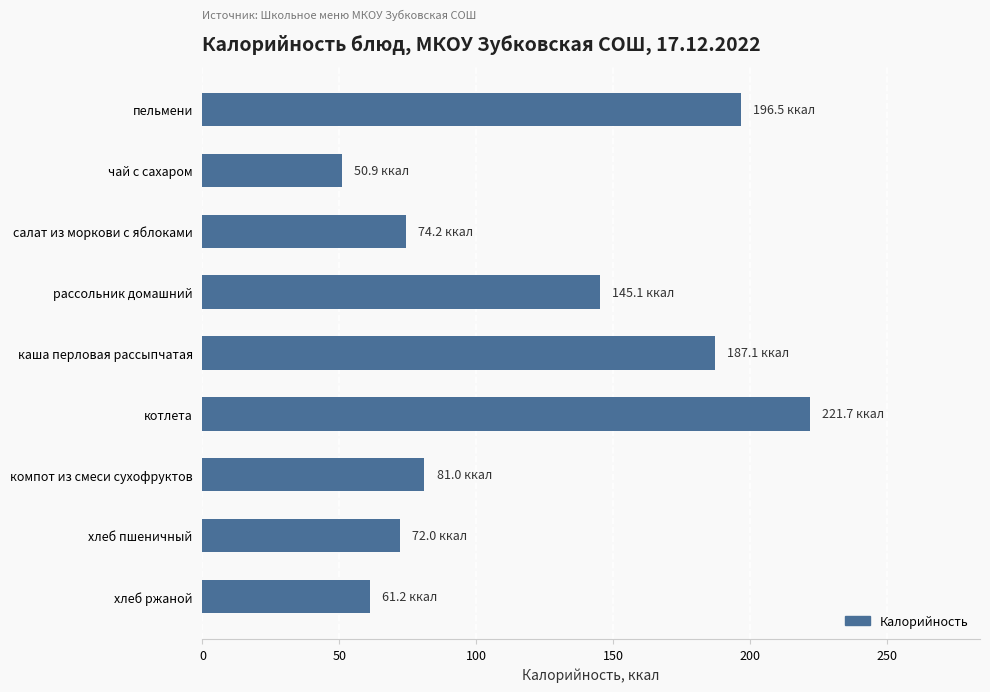

What is the sum of the values at салат из моркови с яблоками and пельмени?

270.7